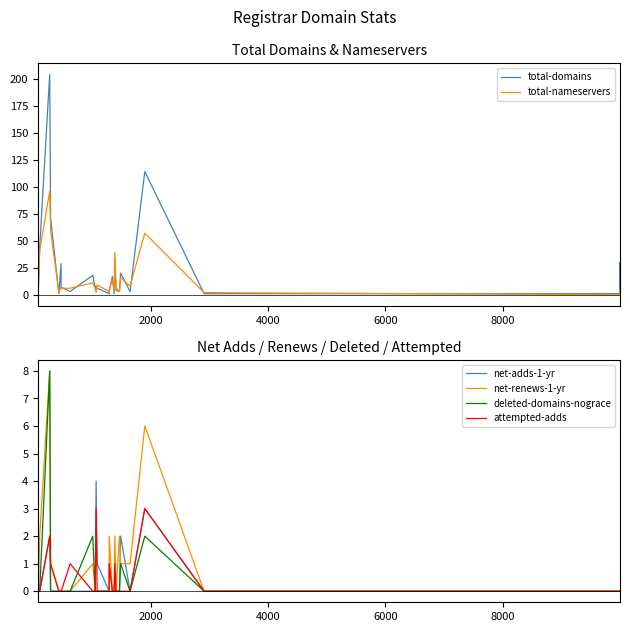

Does the chart display data point markers on the line(s)?

No